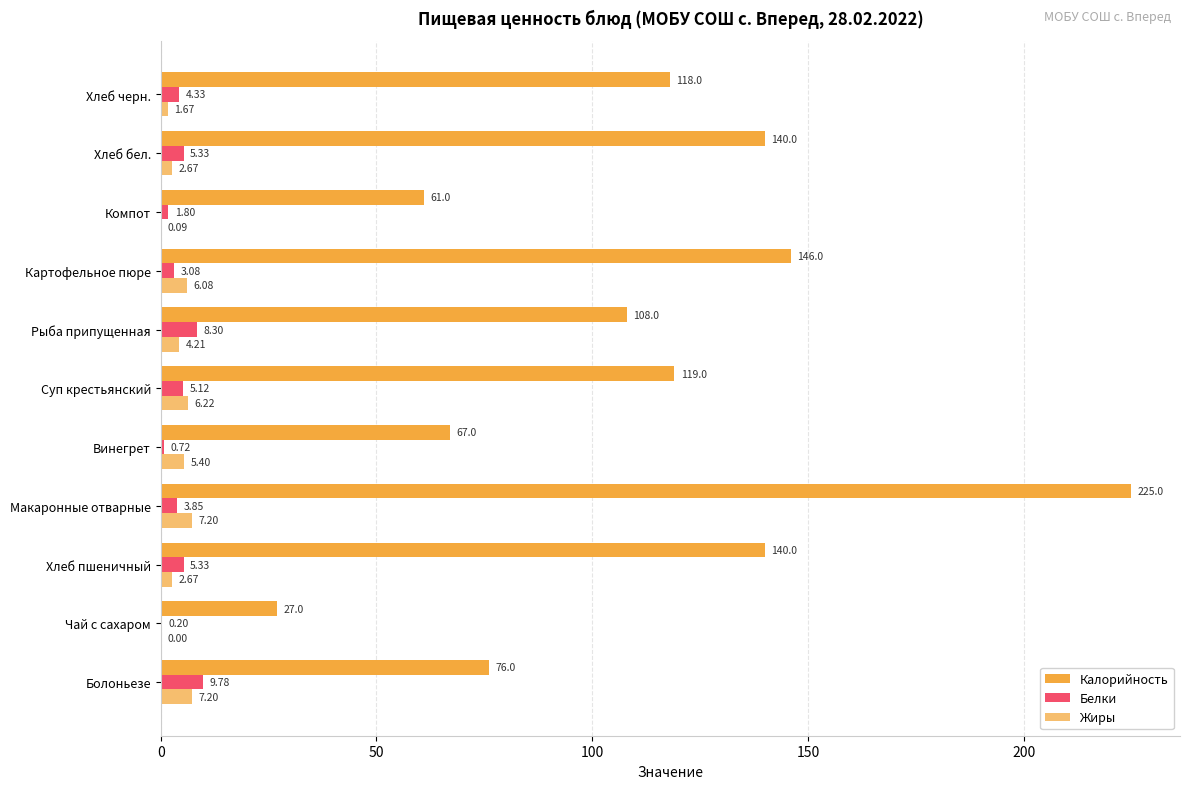

Rank the series by their maximum value, from lowest to highest.

Жиры, Белки, Калорийность